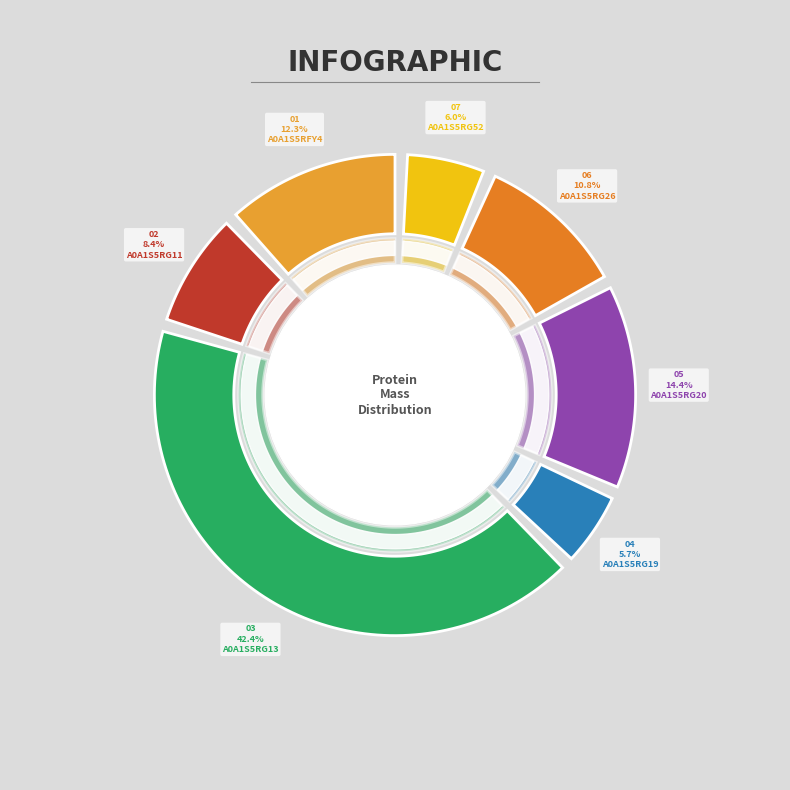

How many segments does this pie chart have?

7